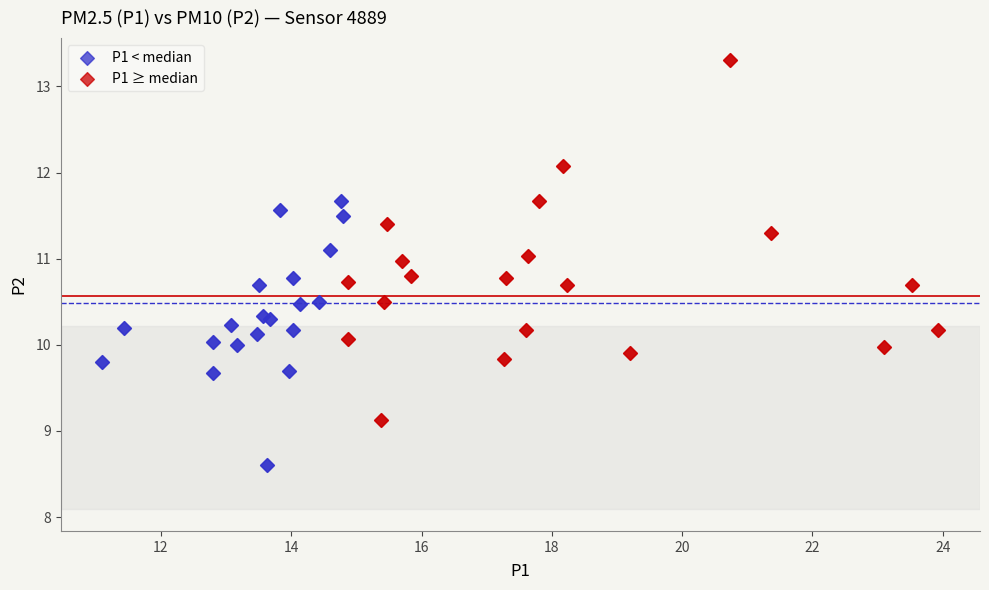

What are all the series names shown in the legend?

P1 < median, P1 ≥ median